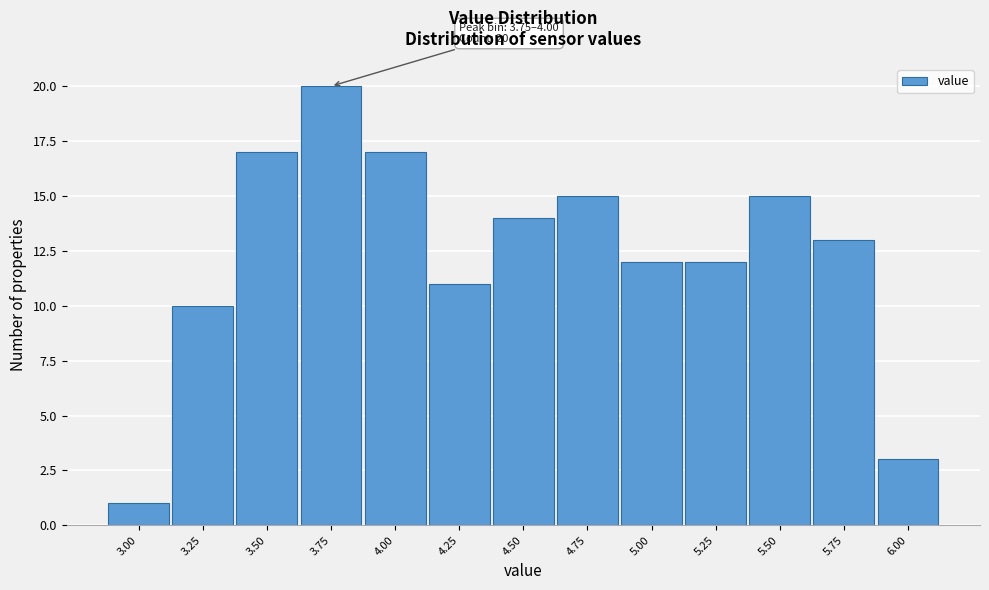

Reading left to right, transcribe all the data shown in this chart.

1	10	17	20	17	11	14	15	12	12	15	13	3